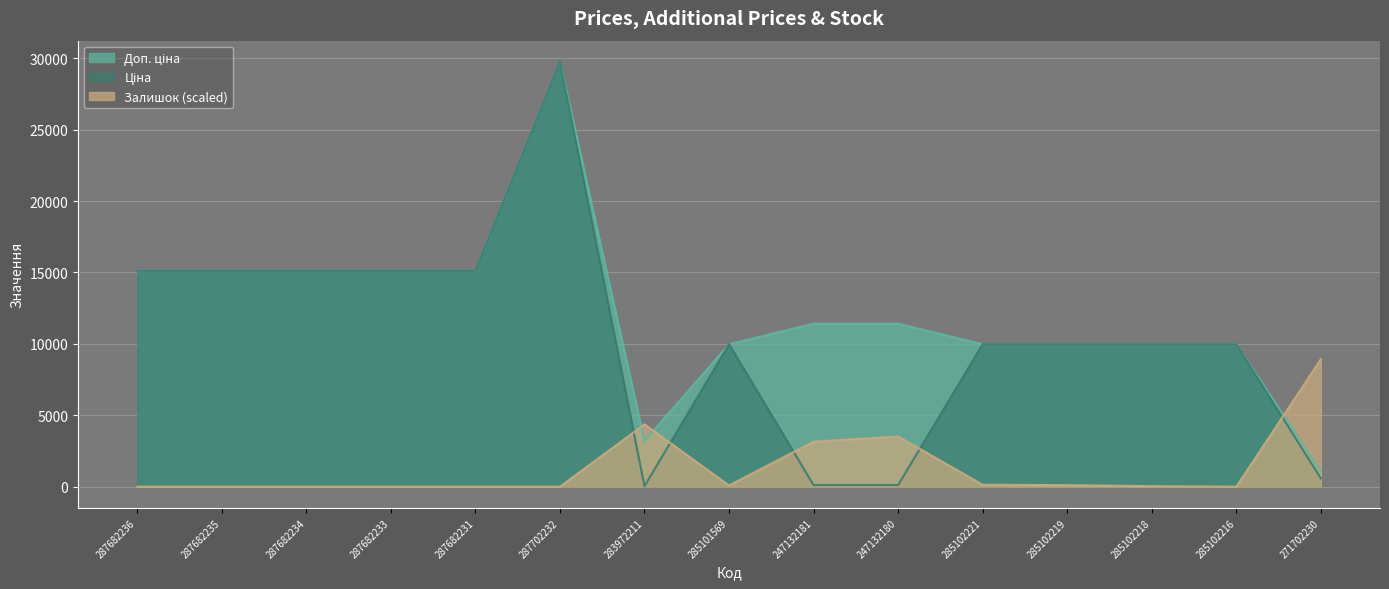

True or false: Ціна and Залишок cross at least once.

True